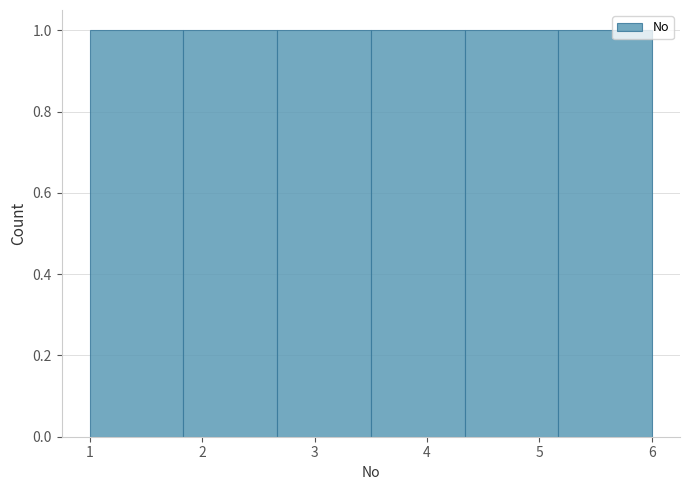

Reading left to right, transcribe this chart: for each bar, give the range it covers on the x-axis and its height. Neither the bar edges nor the heights are printed on the chart, so give them approximately, as read against the axes.

1.0 to 1.8: 1
1.8 to 2.7: 1
2.7 to 3.5: 1
3.5 to 4.3: 1
4.3 to 5.2: 1
5.2 to 6.0: 1